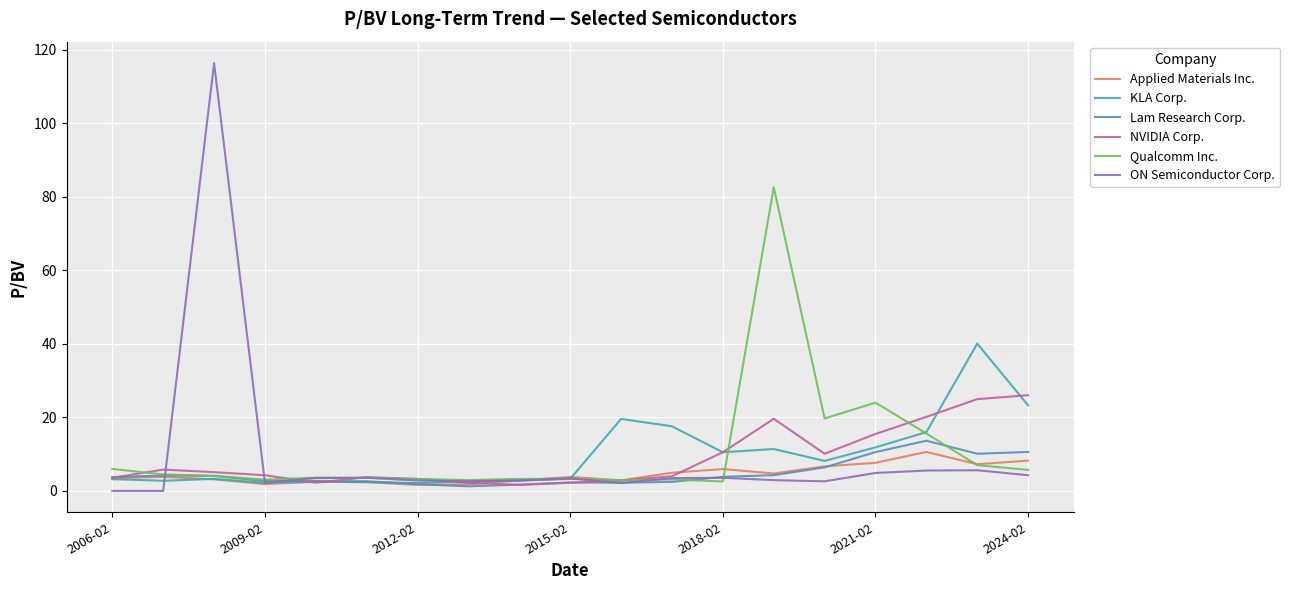

True or false: Applied Materials Inc. and ON Semiconductor Corp. cross at least once.

True